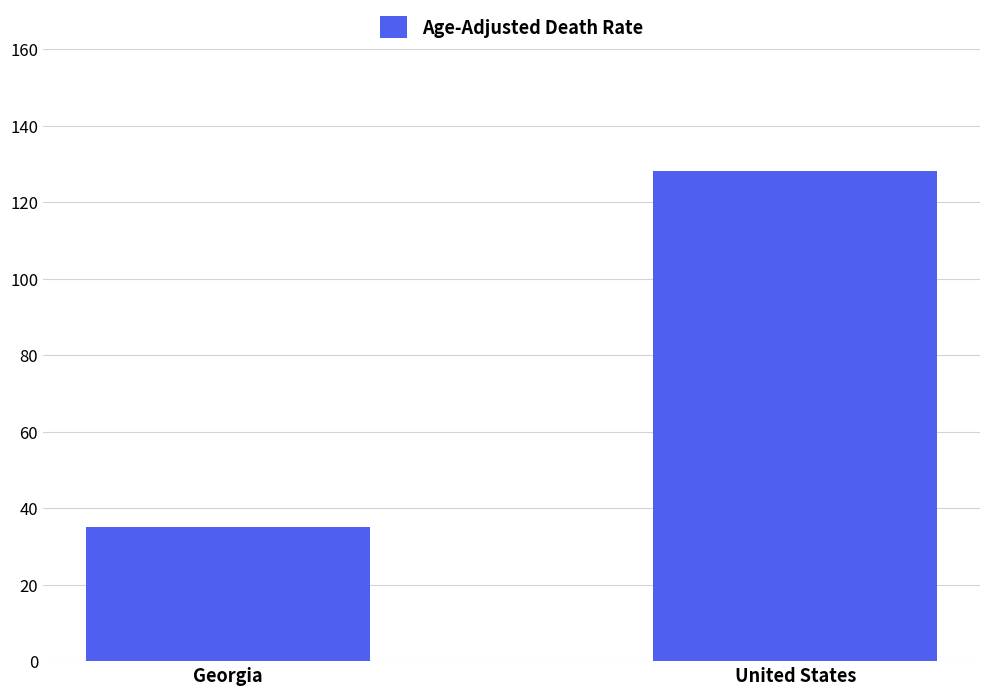

List the labels in order of value, smallest first.

Georgia, United States